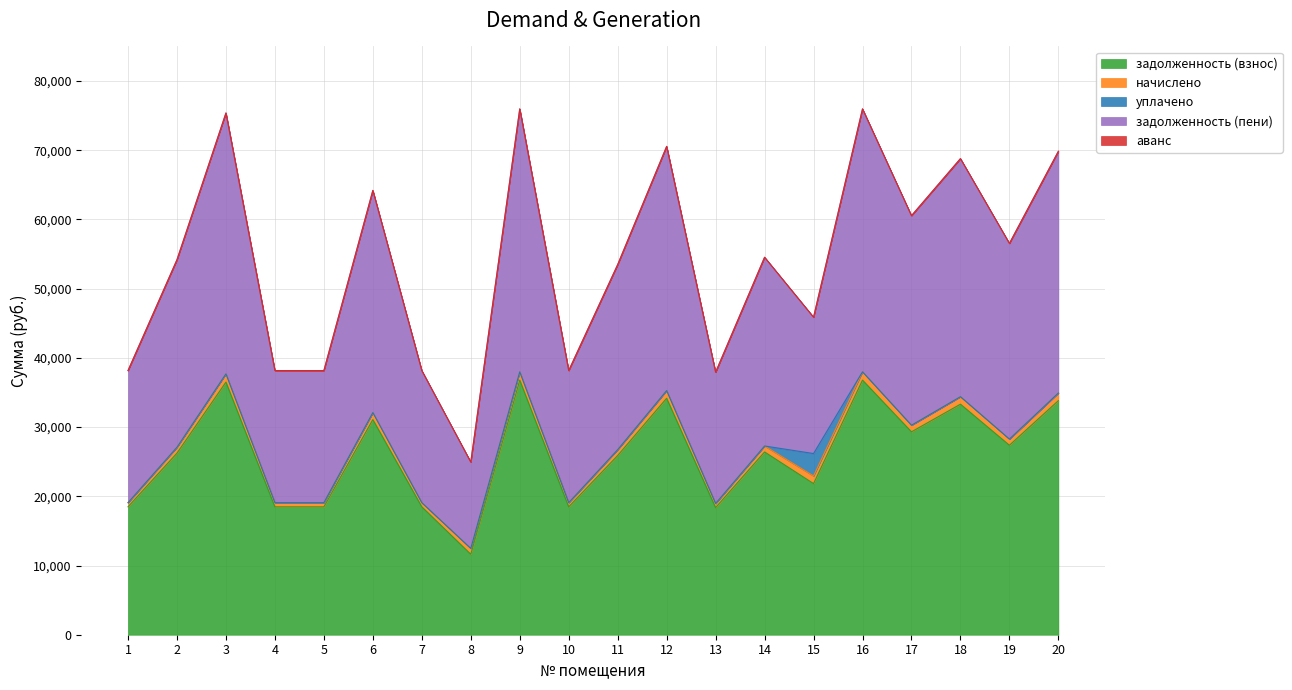

List the series in order of their peak value, highest first.

задолженность (пени), задолженность (взнос), уплачено, начислено, аванс